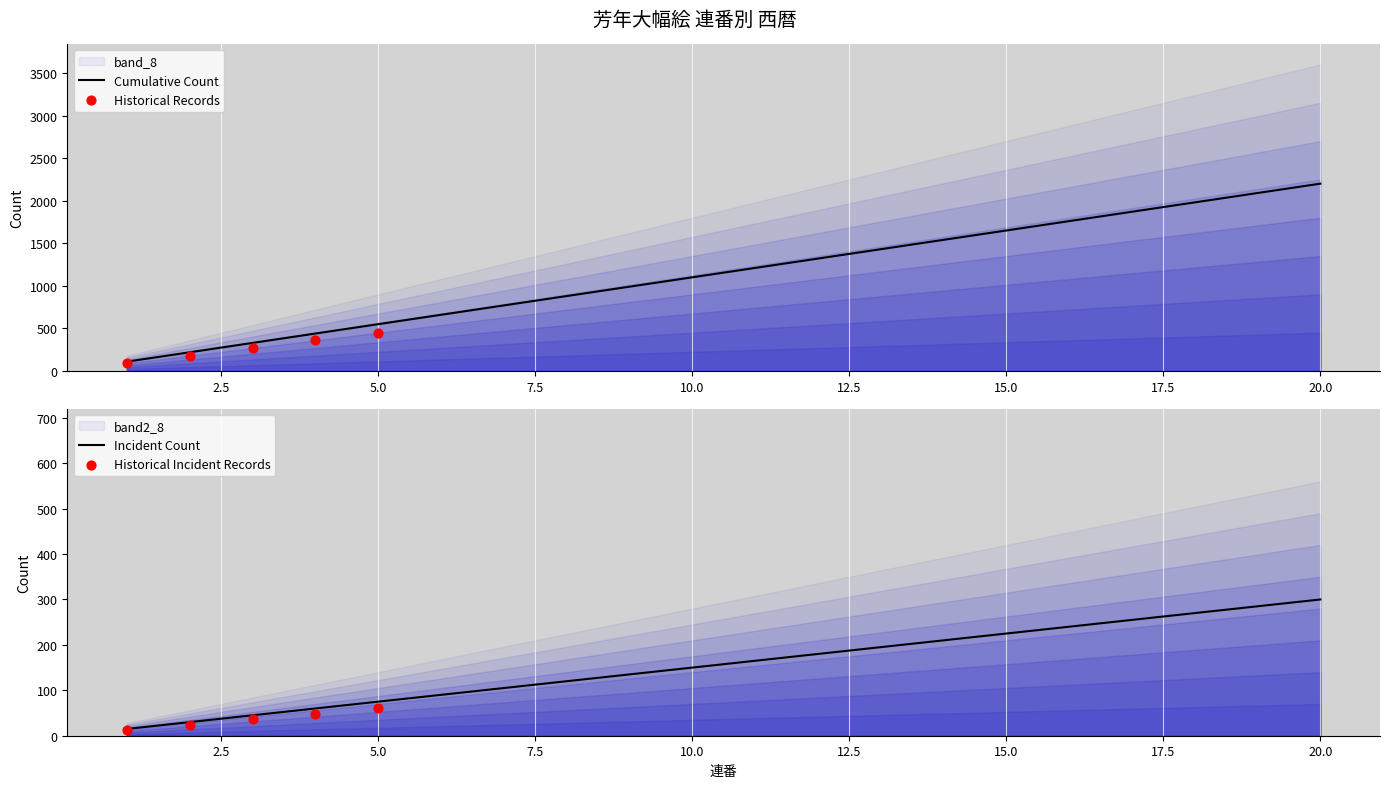

Which has a higher value, 10 or 9?

10